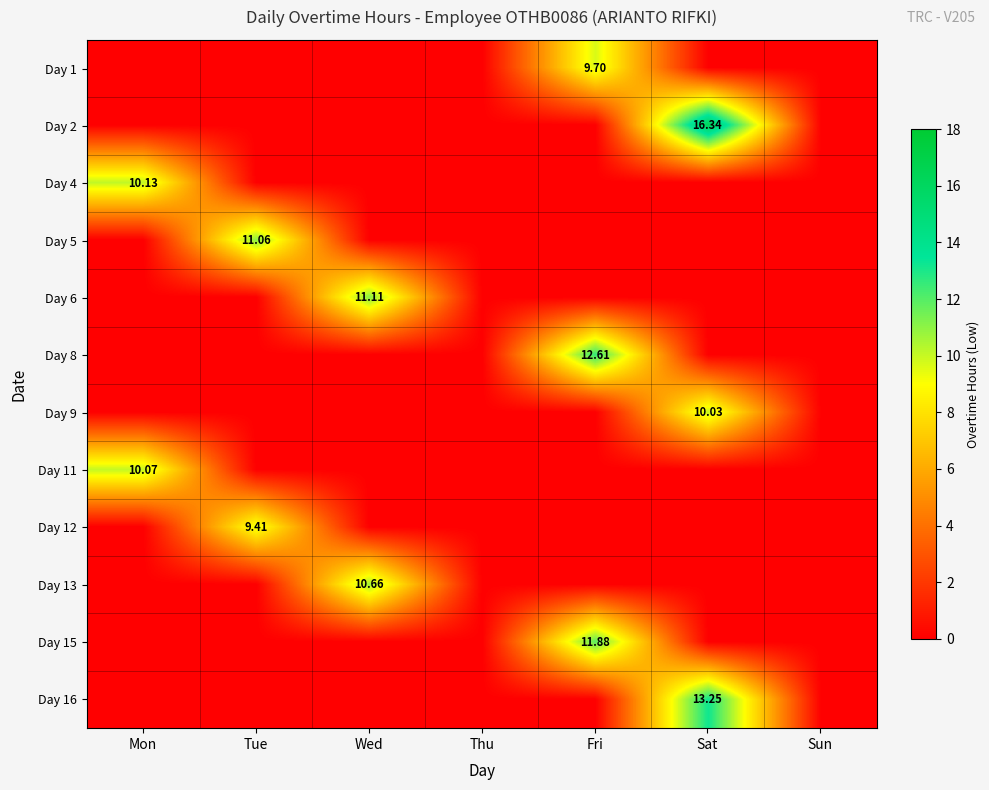

Rank the series at Tue from lowest to highest value.

Day 1, Day 2, Day 4, Day 6, Day 8, Day 9, Day 11, Day 13, Day 15, Day 16, Day 12, Day 5